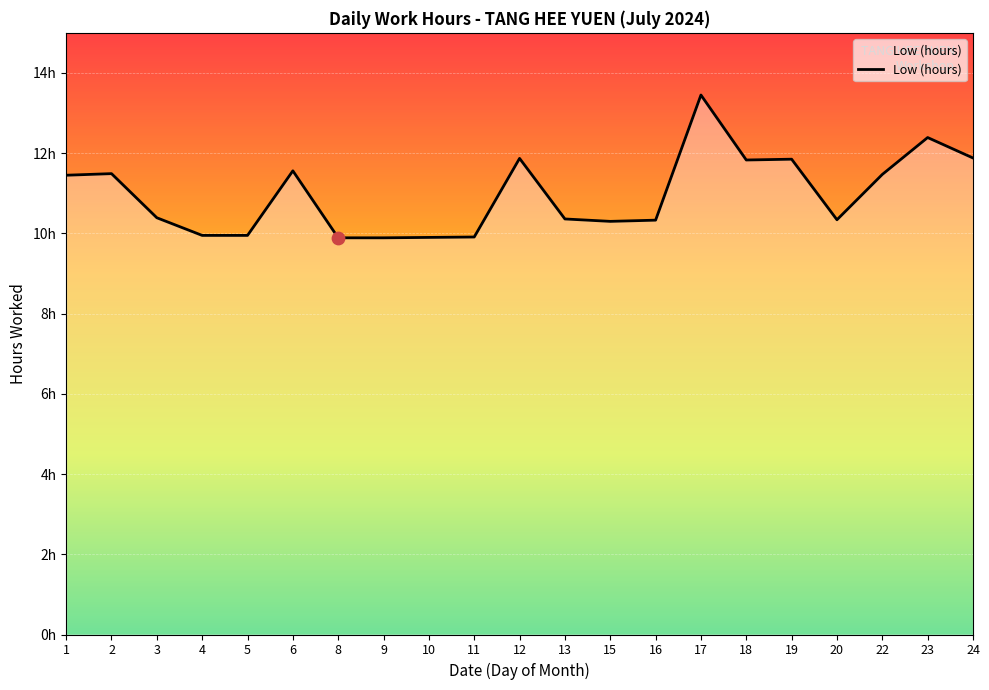

What is the change in value from 9 to 20?

+0.4